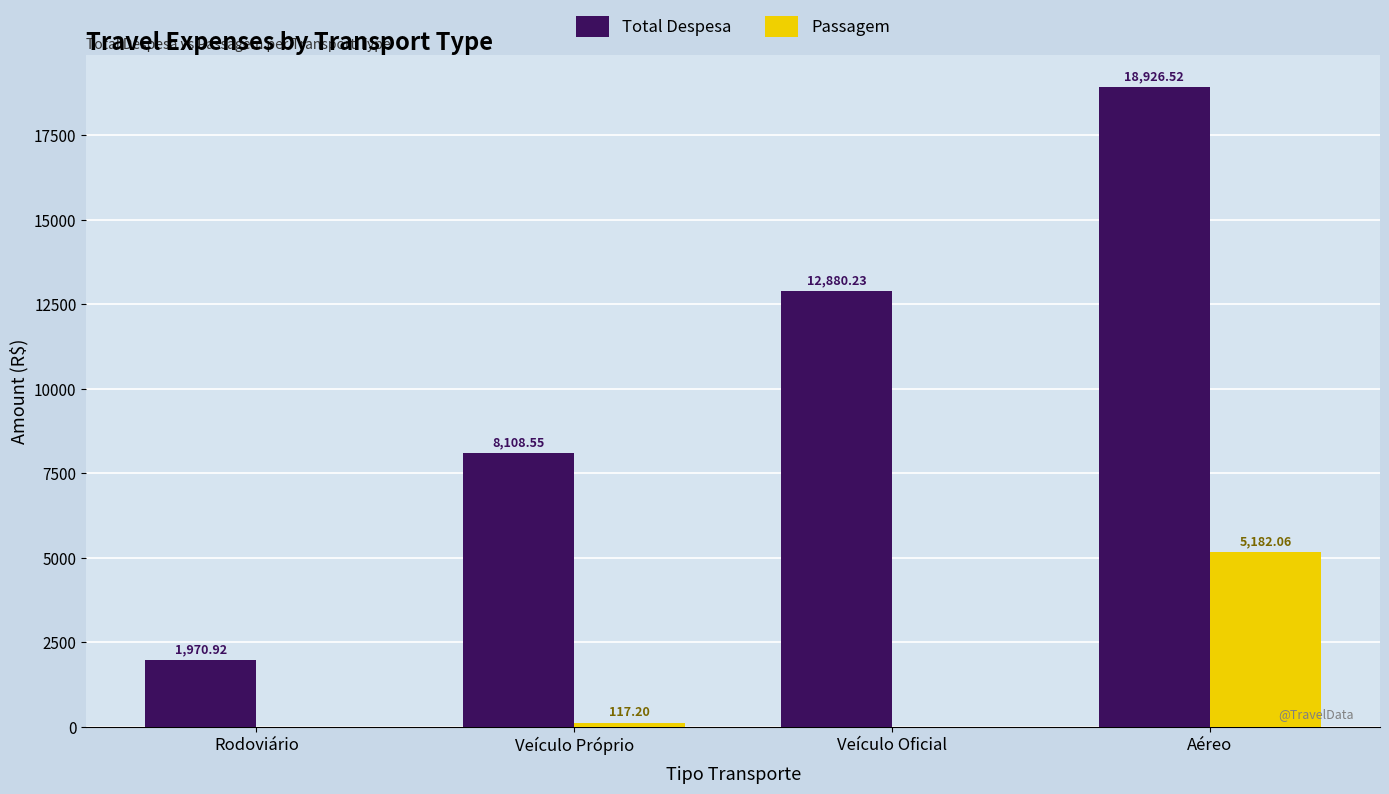

The value of Total Despesa at Veículo Próprio is 11069.3. True or false?

False